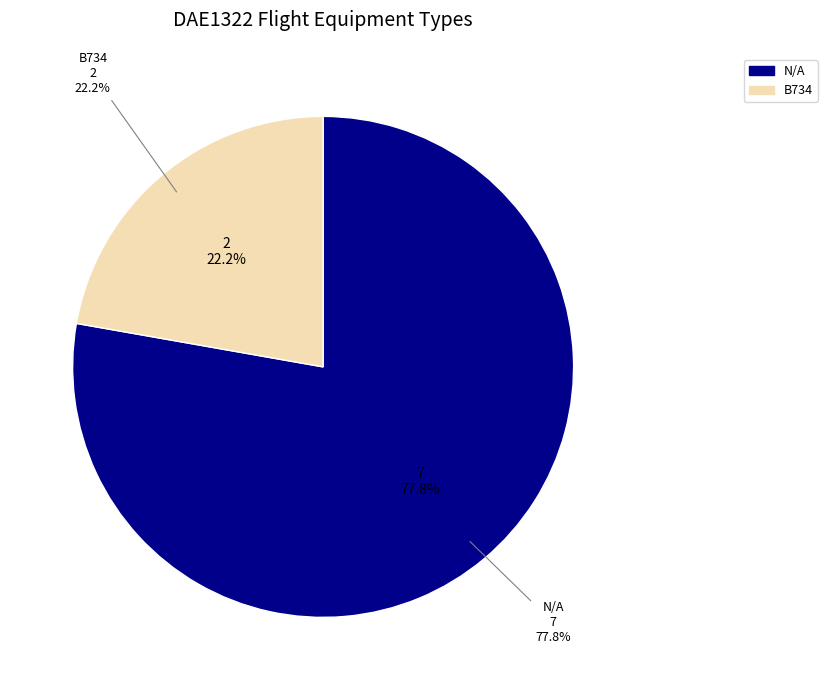

The B734 slice represents 8% of the pie. True or false?

False